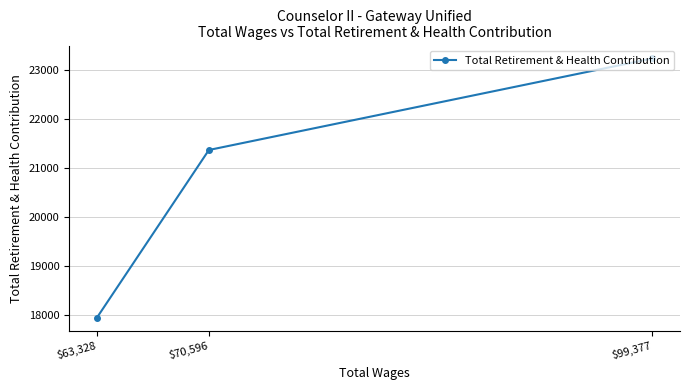

Does the chart display data point markers on the line(s)?

Yes